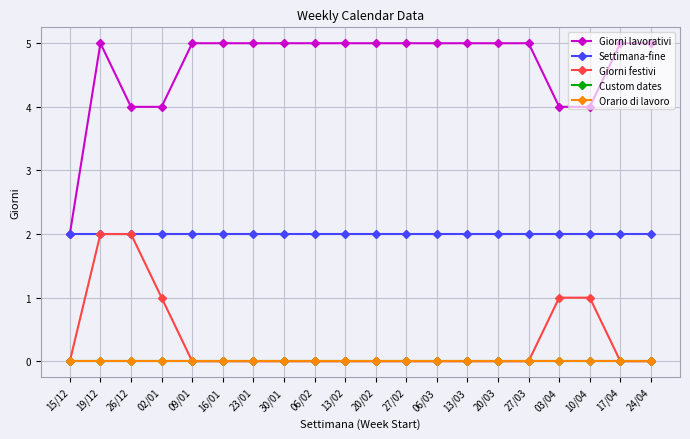

What are all the series names shown in the legend?

Giorni lavorativi, Settimana-fine, Giorni festivi, Custom dates, Orario di lavoro